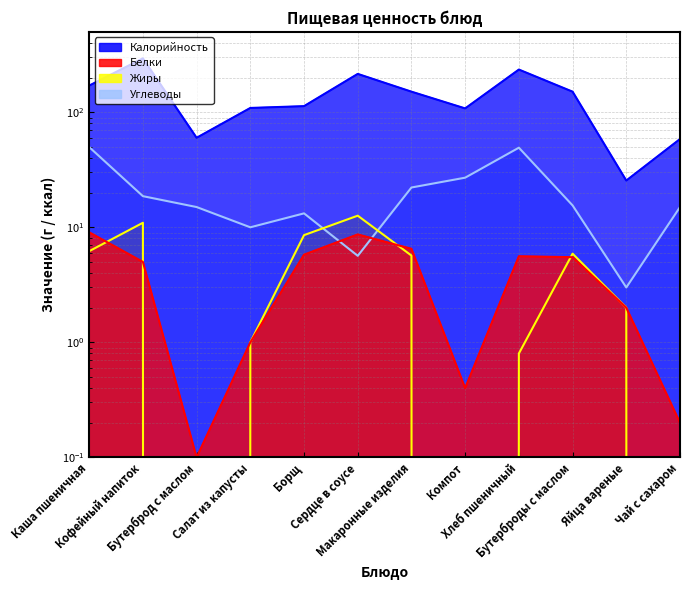

How many data points in Жиры are less than 5?

6